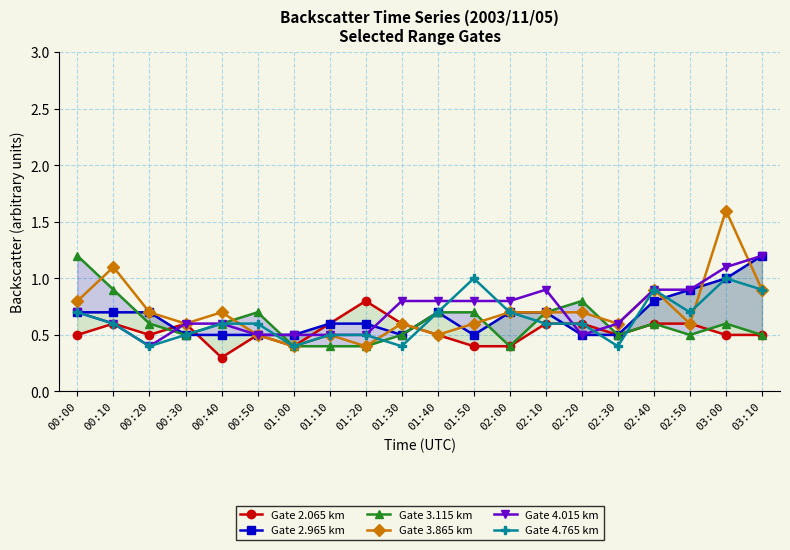

Does the chart have visible grid lines?

Yes